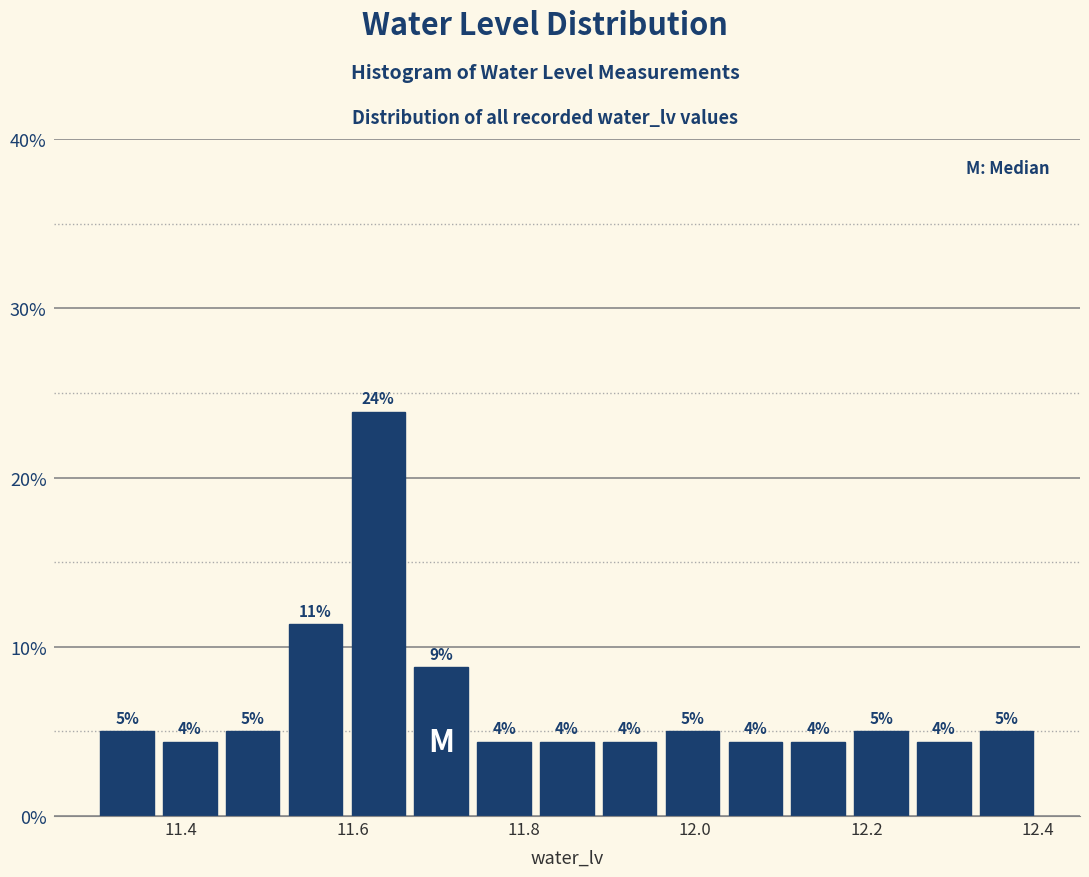

Around what value on the x-axis is the tallest bar? Give the approximate position of its centre, as read against the axis.

11.64